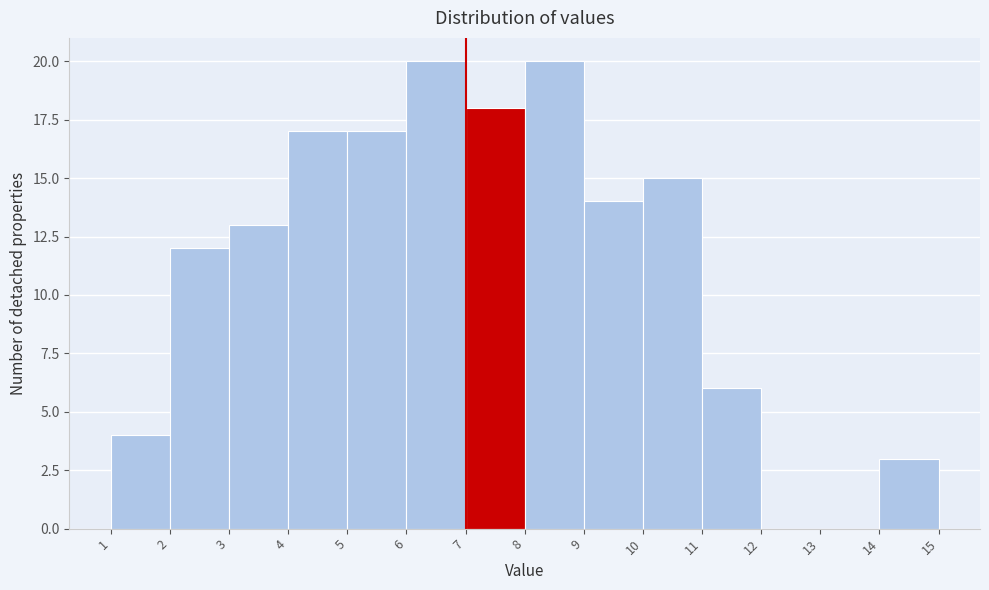

Reading left to right, transcribe this chart: for each bar, give the range it covers on the x-axis and its height. The values are not printed on the chart, so give them approximately, as read against the axis.

1 to 2: 4
2 to 3: 12
3 to 4: 13
4 to 5: 17
5 to 6: 17
6 to 7: 20
7 to 8: 18
8 to 9: 20
9 to 10: 14
10 to 11: 15
11 to 12: 6
12 to 13: 0
13 to 14: 0
14 to 15: 3